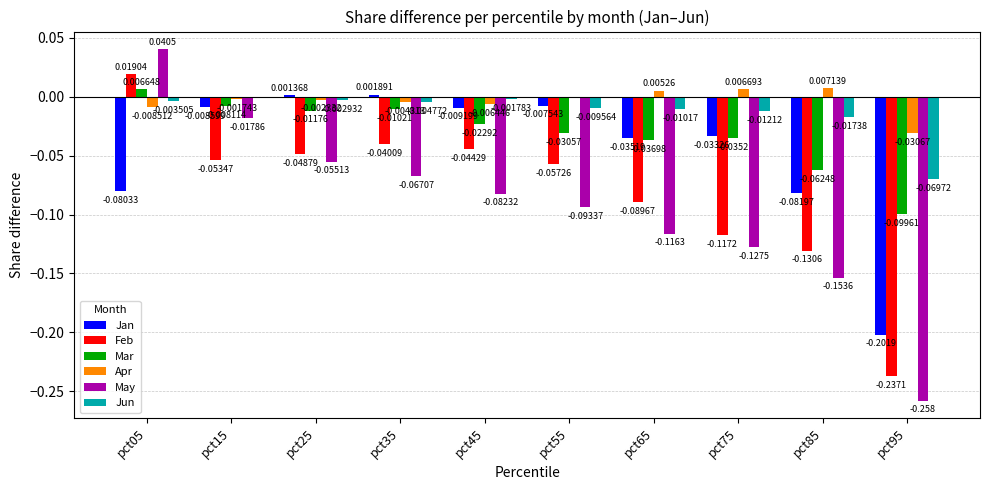

Count the number of data series in this chart.

6